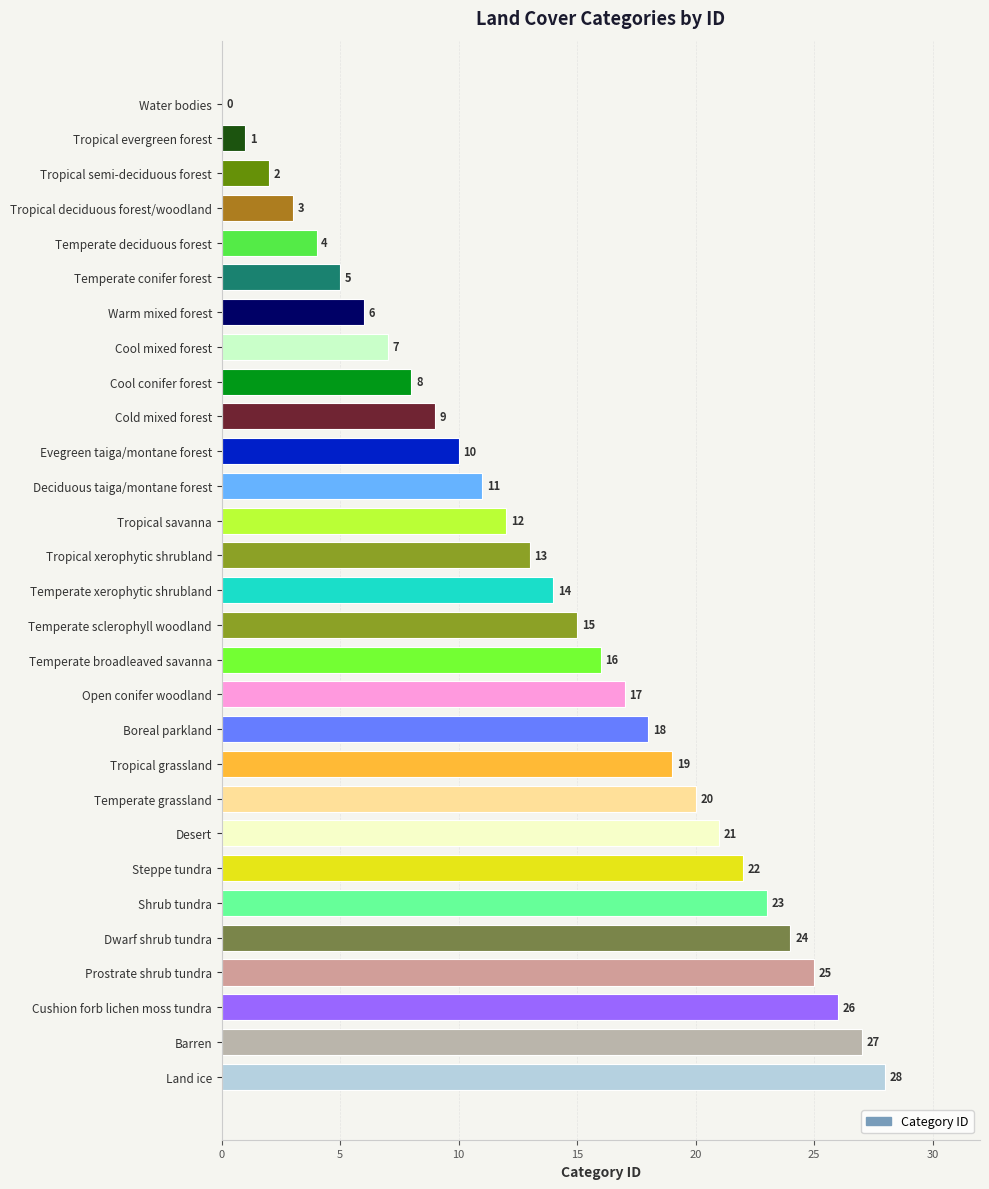

What value does the data have at Deciduous taiga/montane forest, to the nearest 10?

10